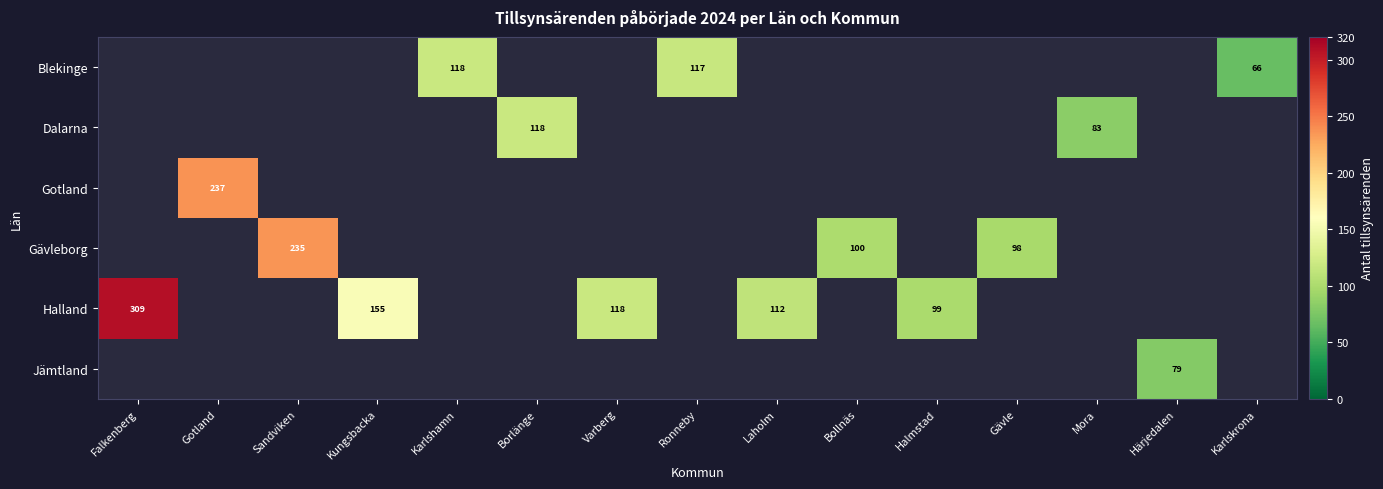

Is it true that Dalarna equals 185 at Borlänge?

False